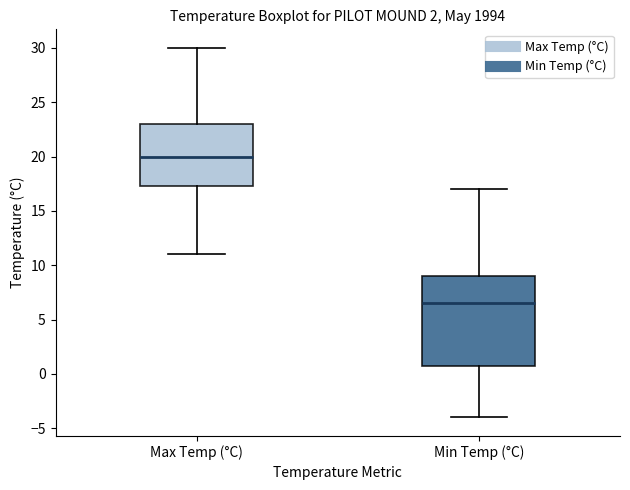

Reading left to right, transcribe this box plot: for each box, give where its median line is, the range the box spans, and where its two whiskers end, as read against the y-axis. The values are not printed on the chart, so give them approximately, as read against the axis.

Max Temp (°C): median 20.0, box 17.5 to 23.0, whiskers 11.0 to 30.0
Min Temp (°C): median 6.5, box 1.0 to 9.0, whiskers -4.0 to 17.0